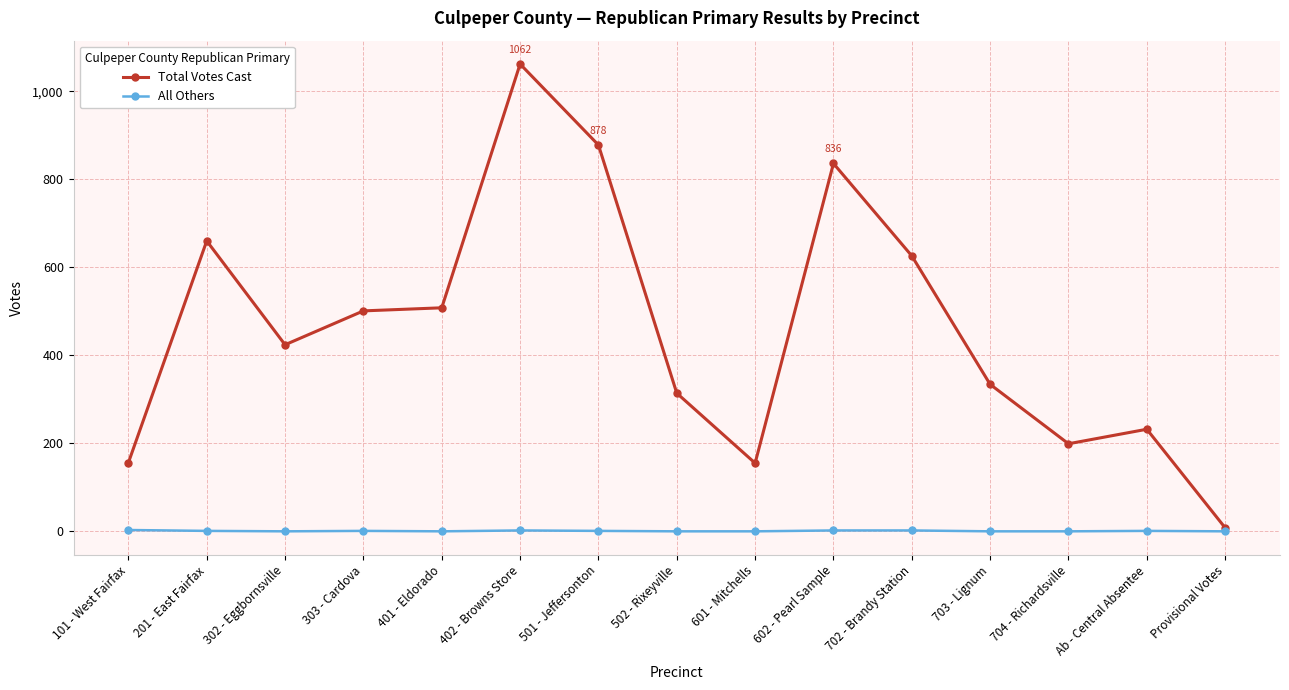

Where is the first local maximum for Total Votes Cast?

201 - East Fairfax